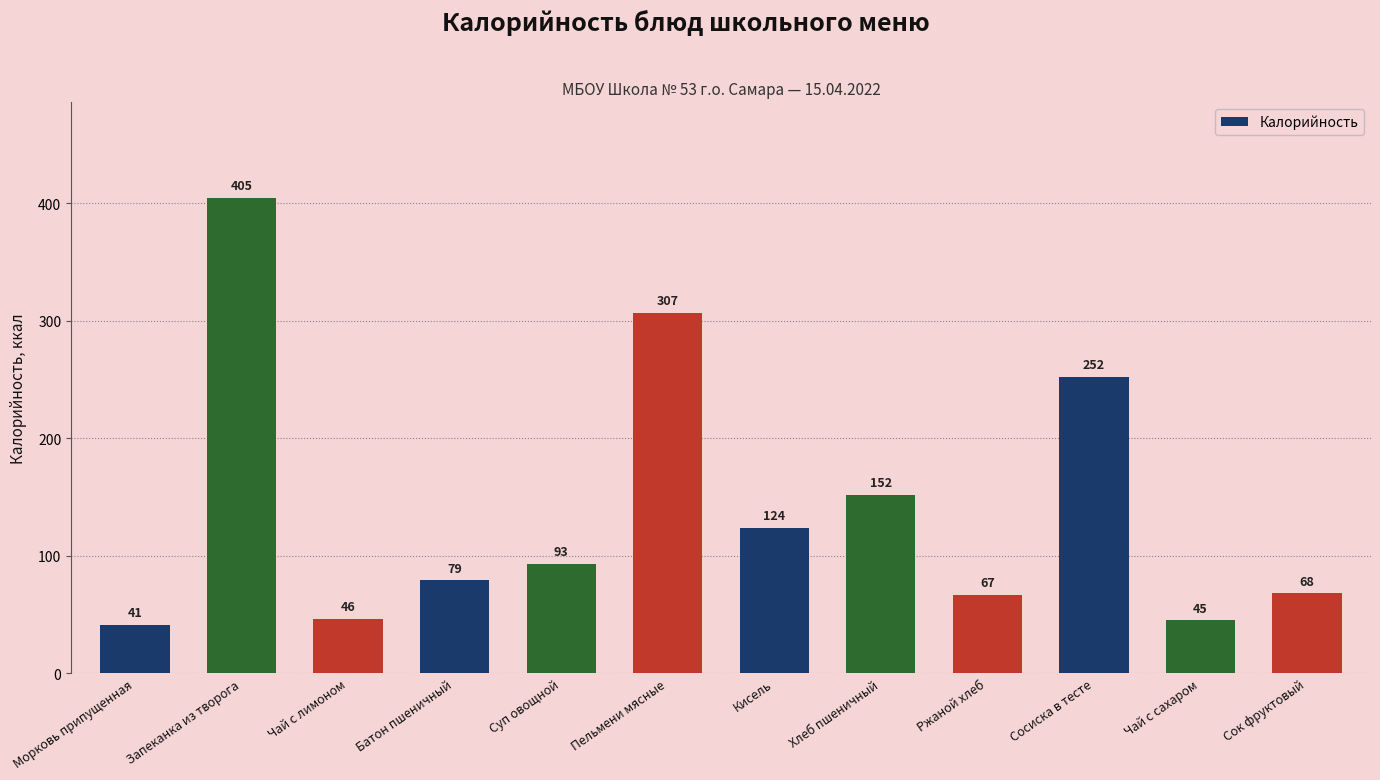

List the labels in order of value, smallest first.

Морковь припущенная, Чай с сахаром, Чай с лимоном, Ржаной хлеб, Сок фруктовый, Батон пшеничный, Суп овощной, Кисель, Хлеб пшеничный, Сосиска в тесте, Пельмени мясные, Запеканка из творога